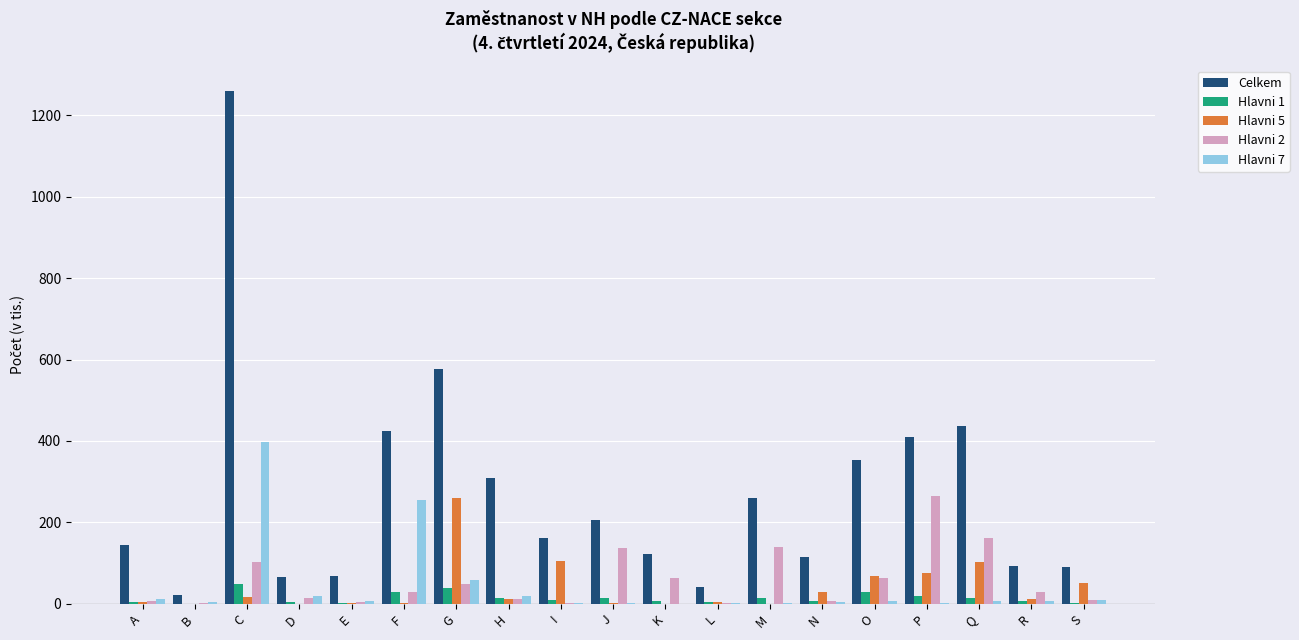

Which series changed the most between C and G?

Celkem